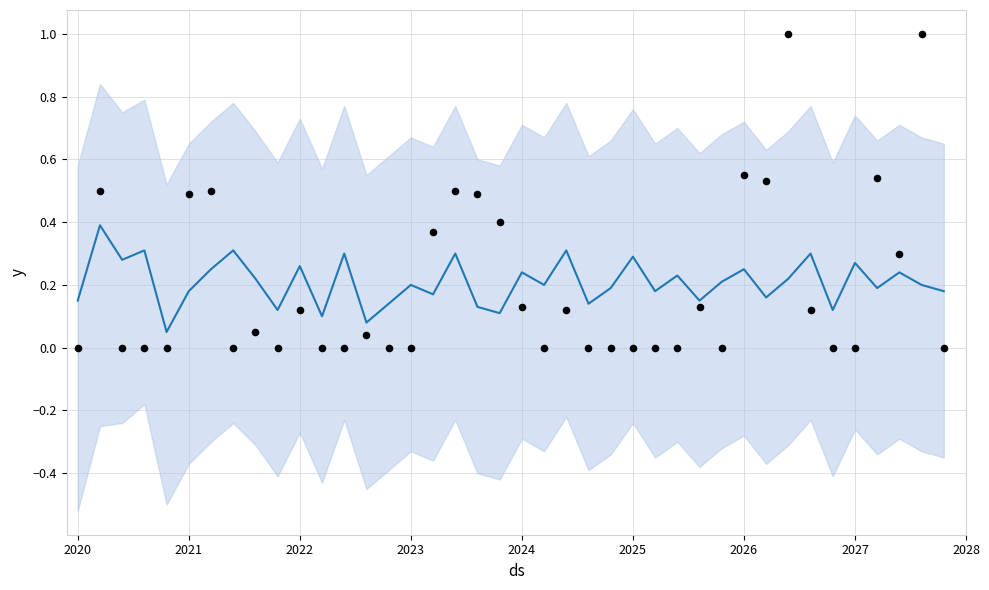

At how many categories does at least one series exceed 0?

40